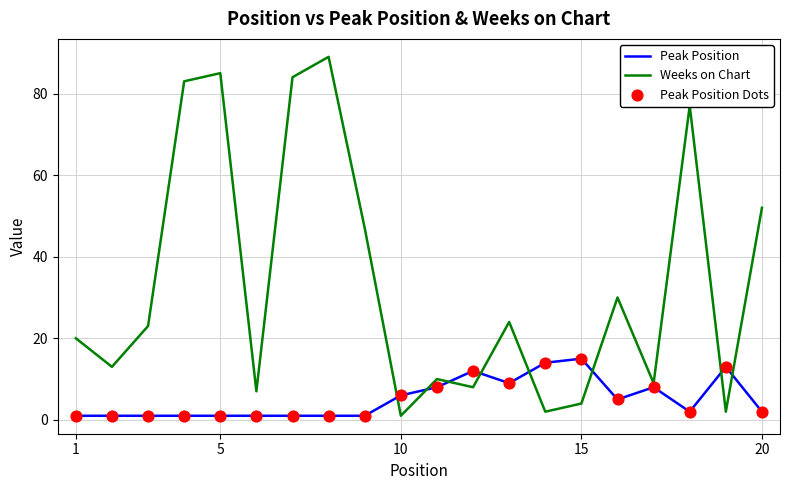

What is the difference between the maximum and minimum values in the Peak Position series?

14